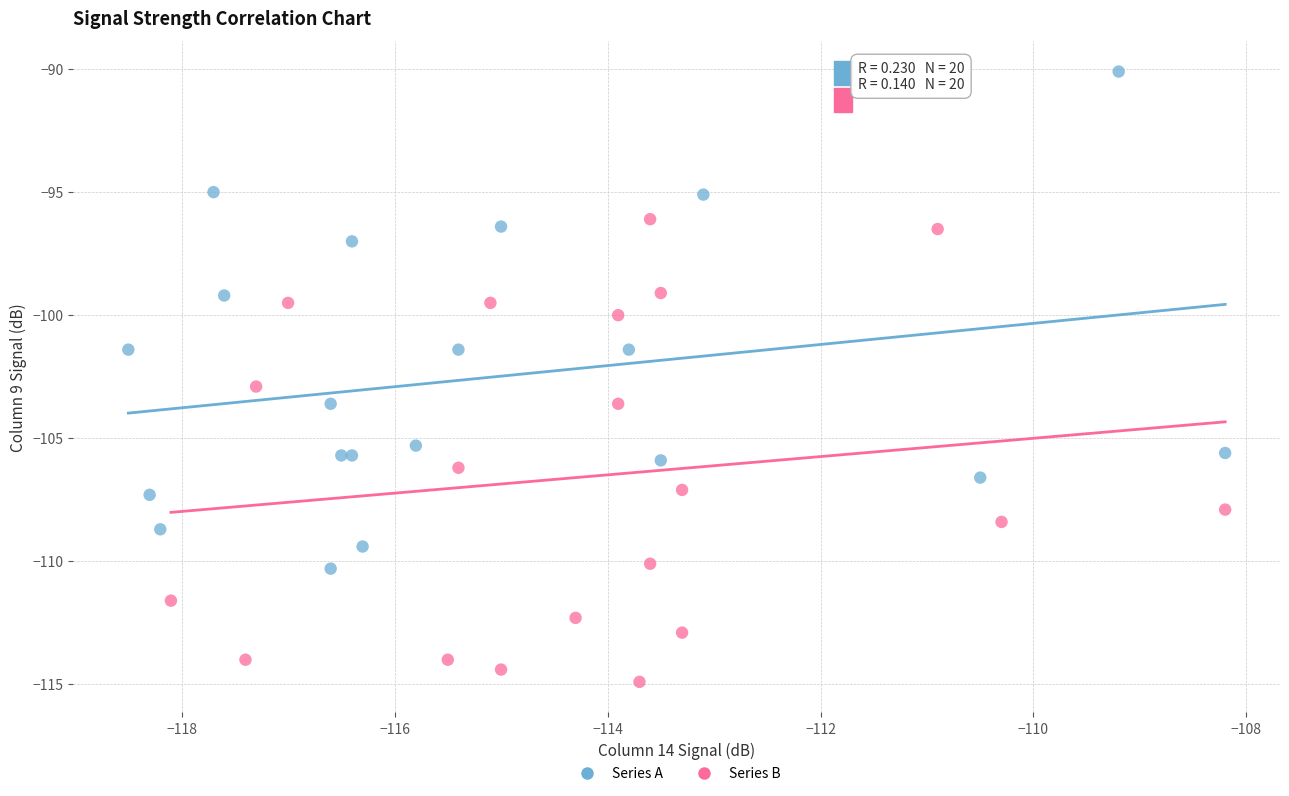

Which series reaches the minimum Y coordinate?

Series B